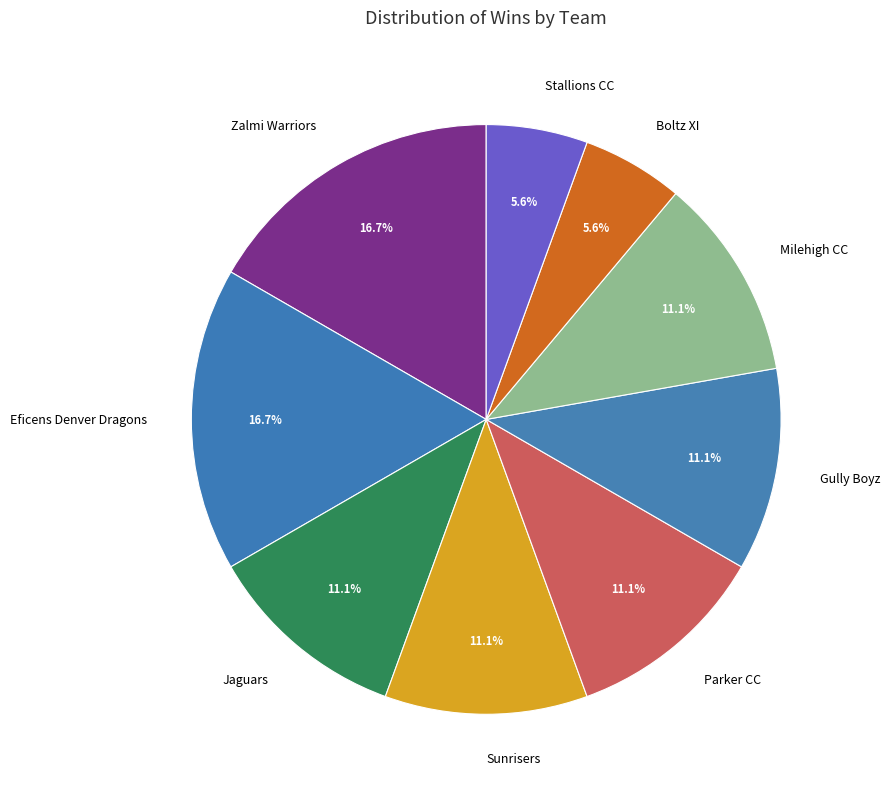

What percentage is NOT represented by Sunrisers?

88.9%